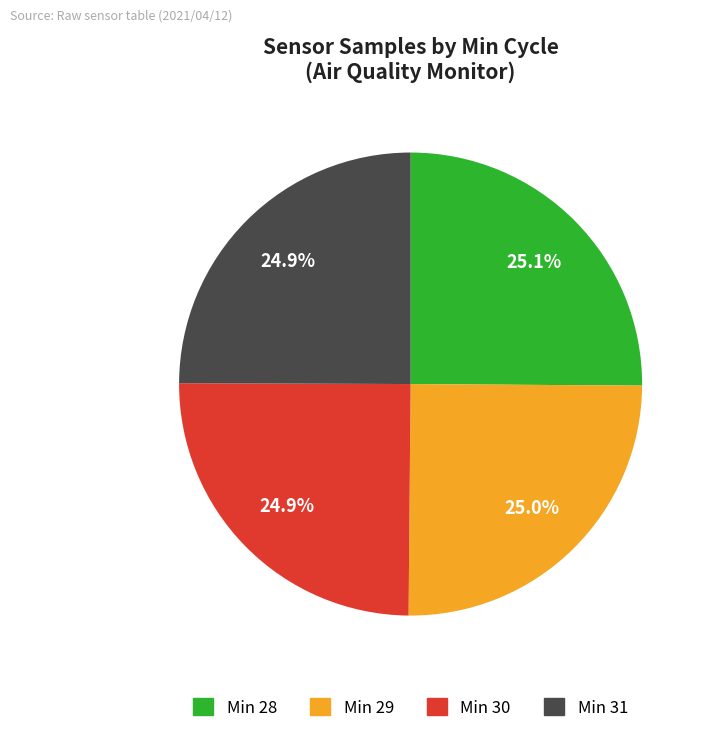

What is the ratio of the value at Min 29 to the value at Min 30?

1.0